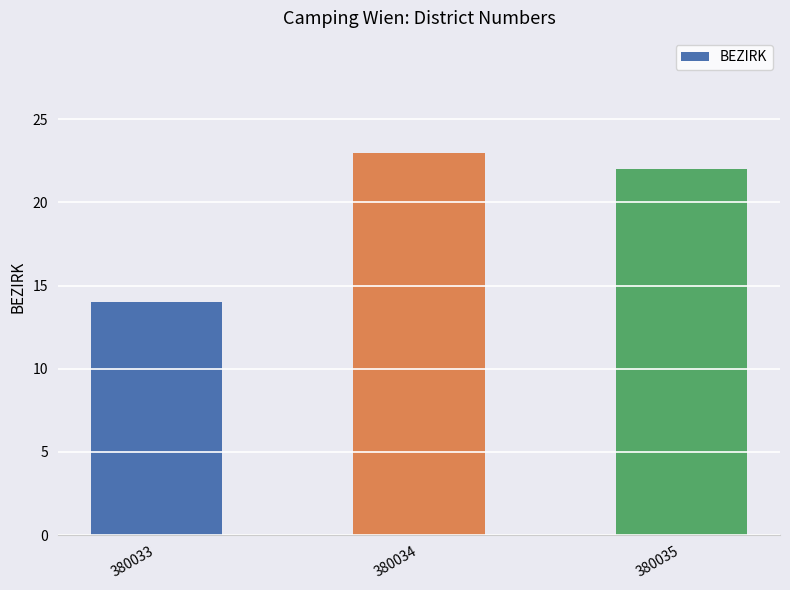

The chart shows a value of 13 at 380034. True or false?

False